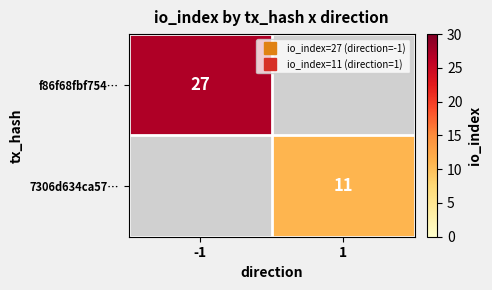

List the series in order of their peak value, highest first.

f86f68fbf754…, 7306d634ca57…